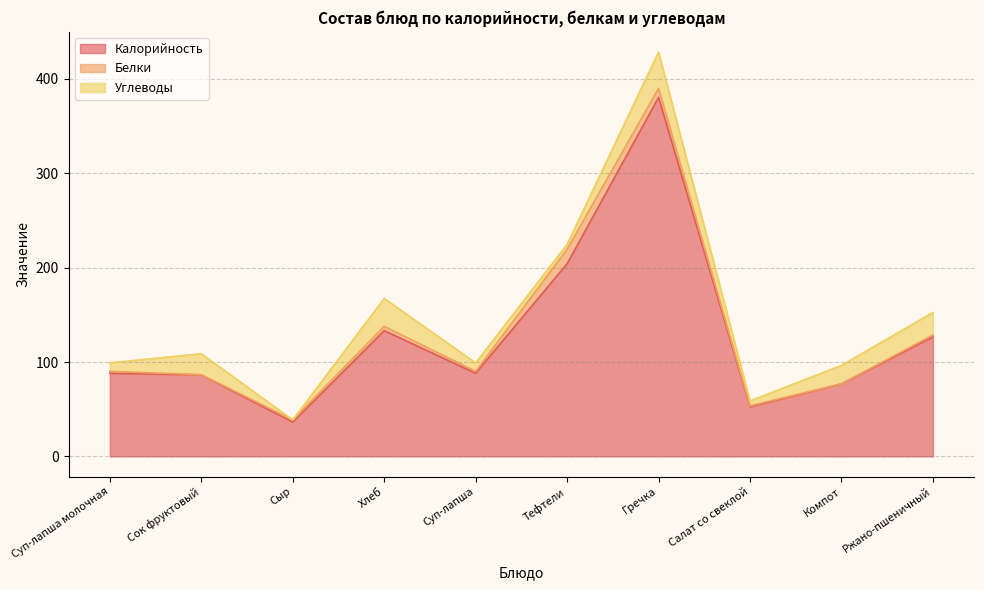

What is the difference between the Углеводы values at Компот and Сок фруктовый?

2.8